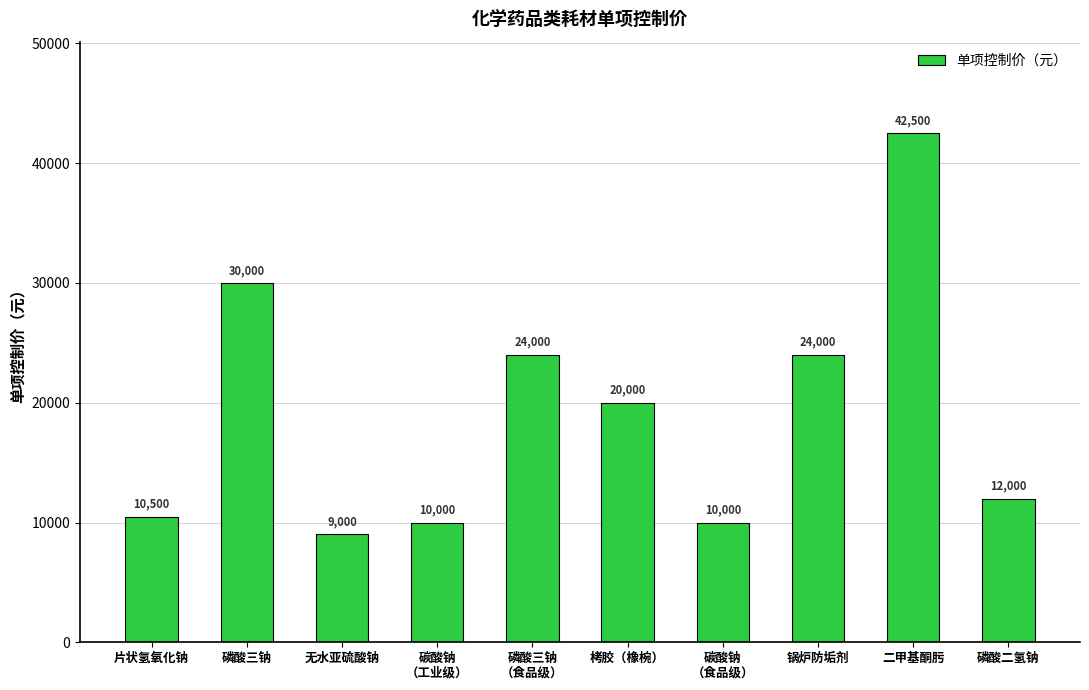

Reading right to left, list all the values displayed in this chart.

12000	42500	24000	10000	20000	24000	10000	9000	30000	10500